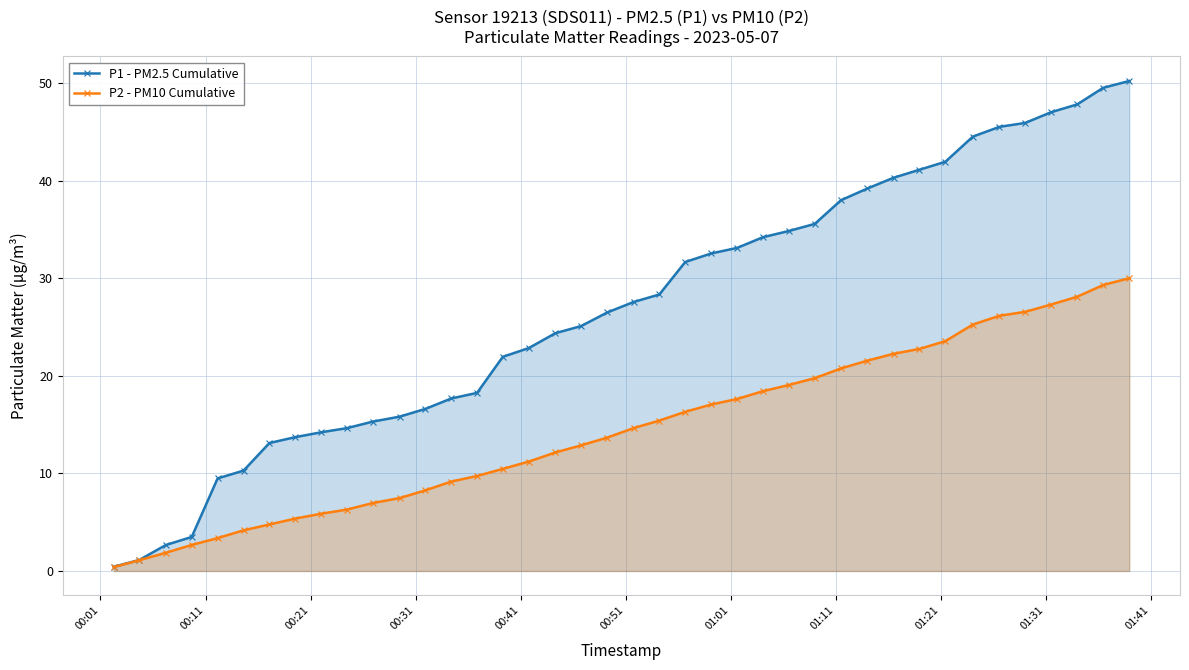

What is the value of the P2 - PM10 Cumulative point at the 11th from the left?

7.0